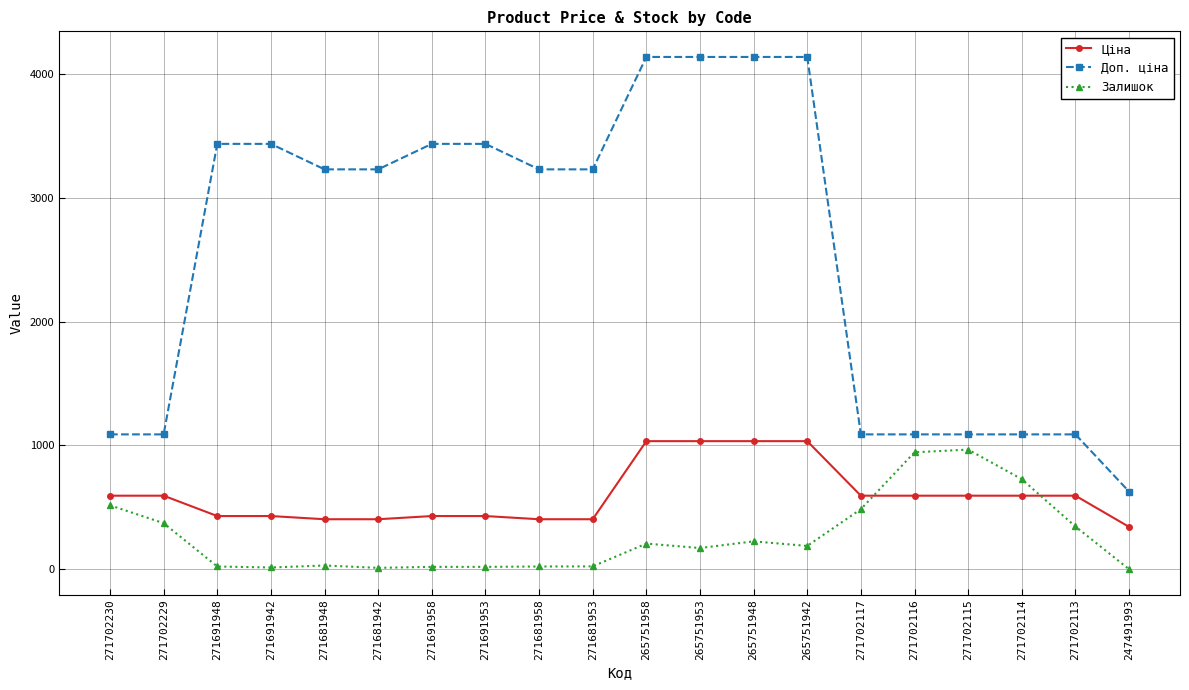

Is the value of Залишок at 265751942 greater than the value of Ціна at 271681953?

No